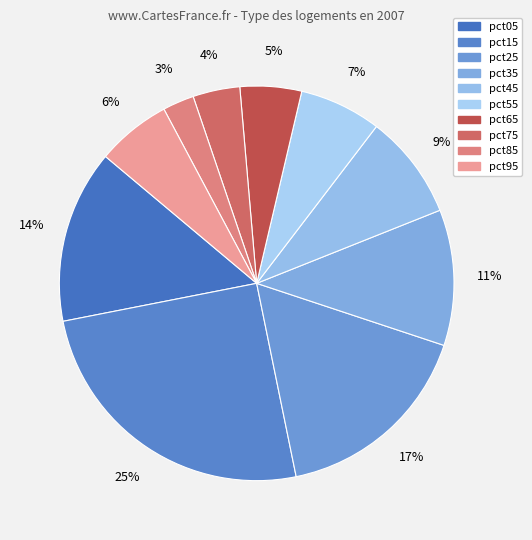

To the nearest percent, what percentage of the pie is pct25?

17%